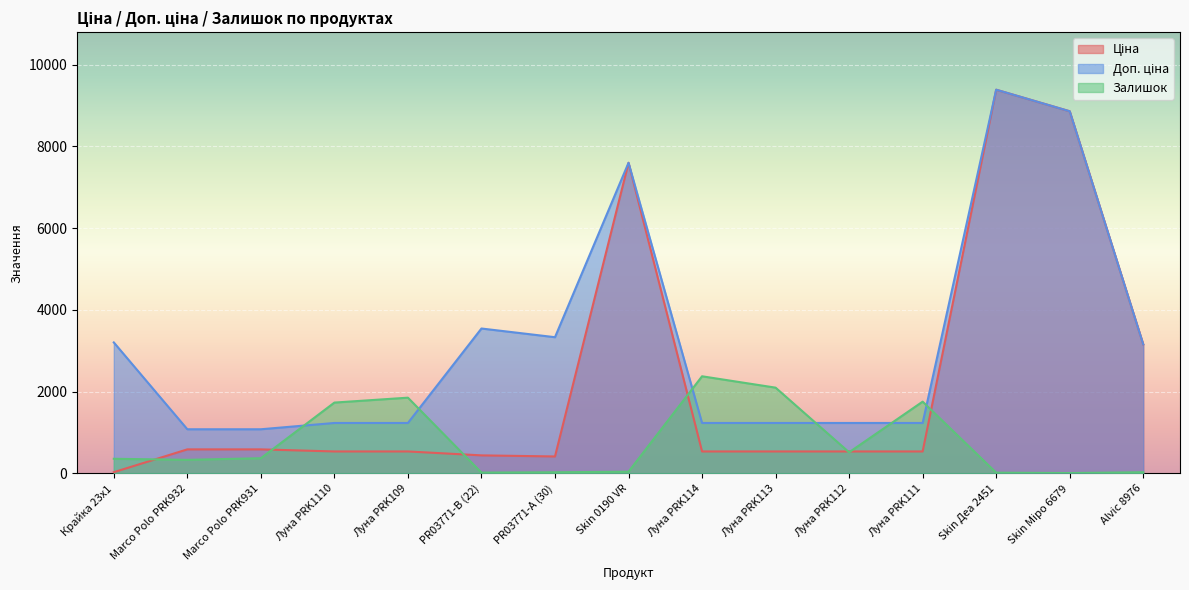

At Луна PRK109, list the series in order from smallest to largest.

Ціна, Доп. ціна, Залишок